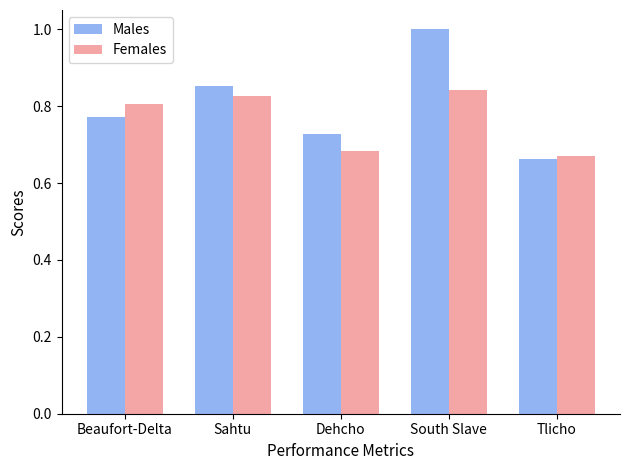

List the series in order of their overall mean, highest first.

Males, Females